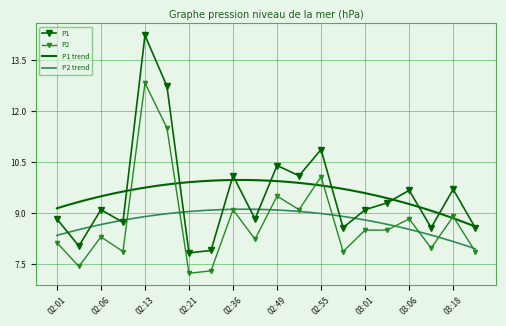

True or false: P2 and P1 intersect in this chart.

False